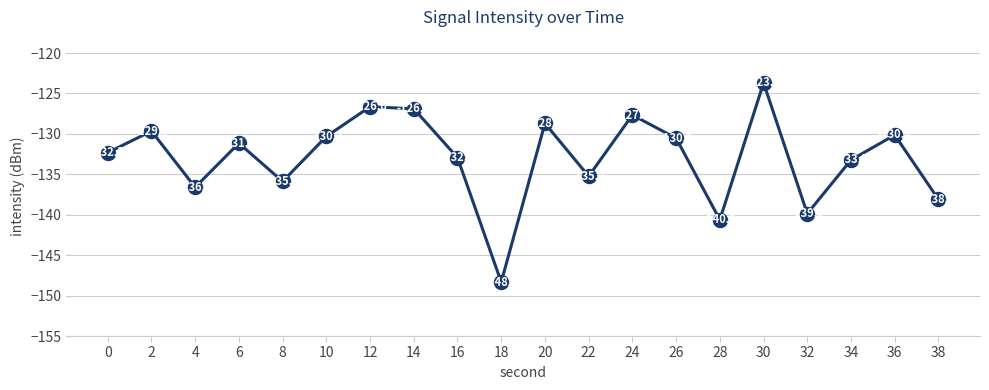

Between 34 and 36, which is larger?

36